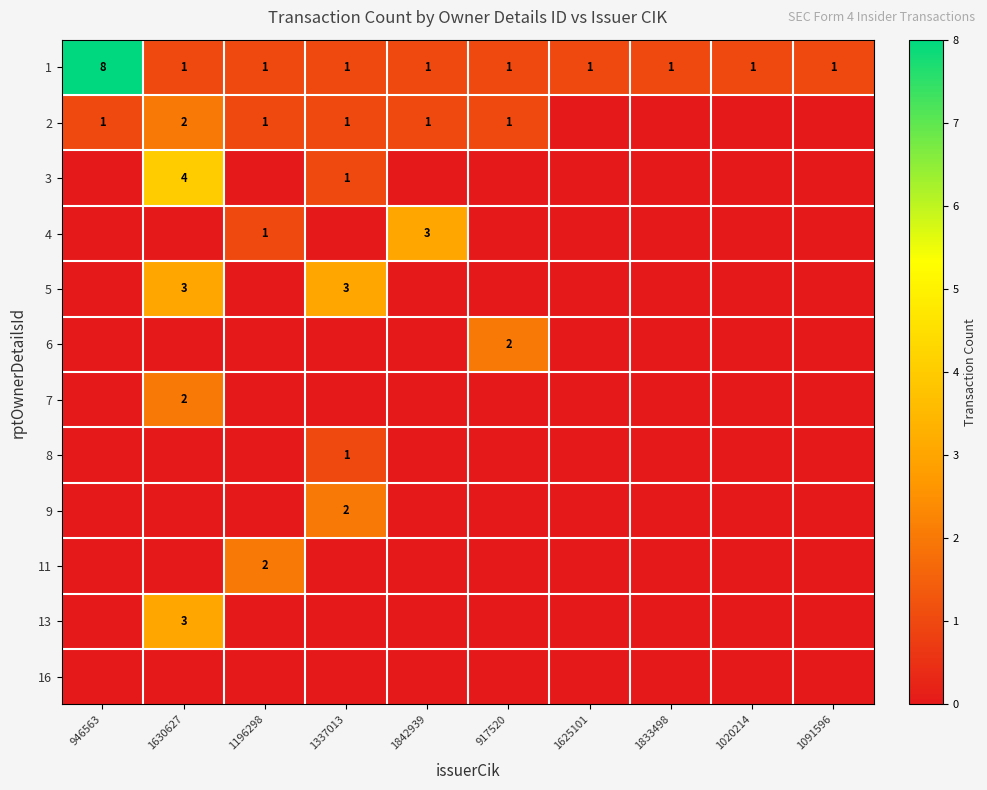

The value of 1 at 1196298 is 1. True or false?

True